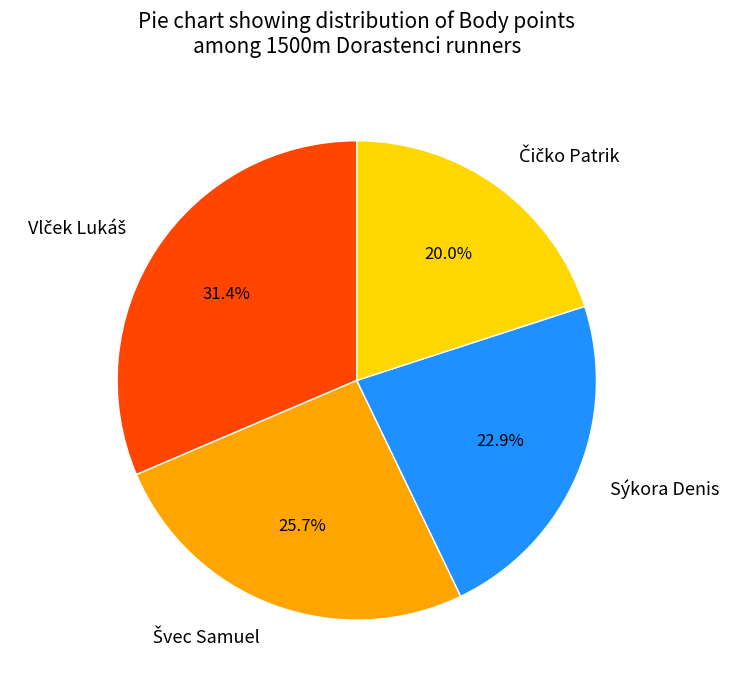

To the nearest percent, what is the average slice percentage?

25%